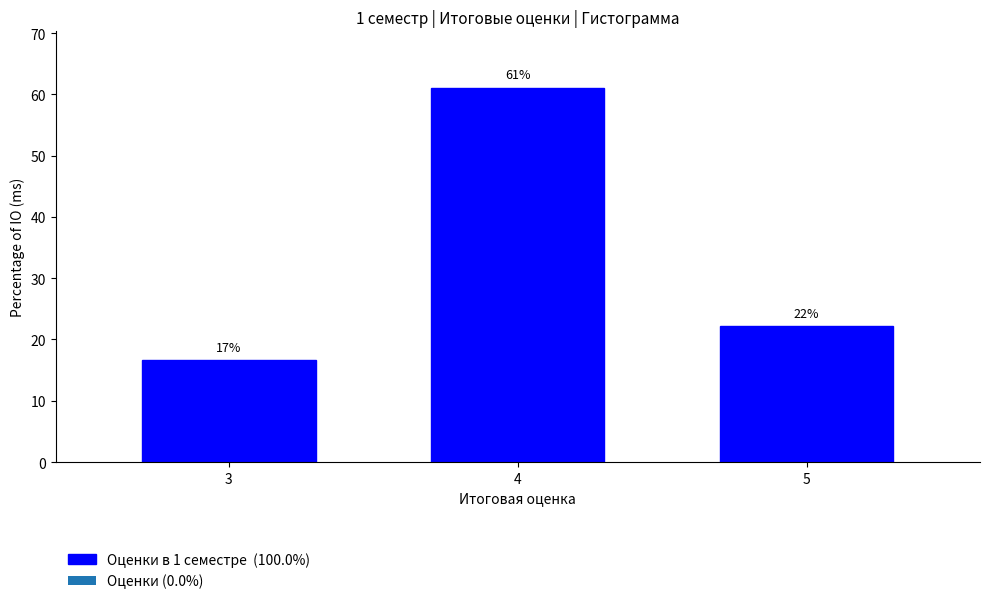

How many bars are there in total?

3